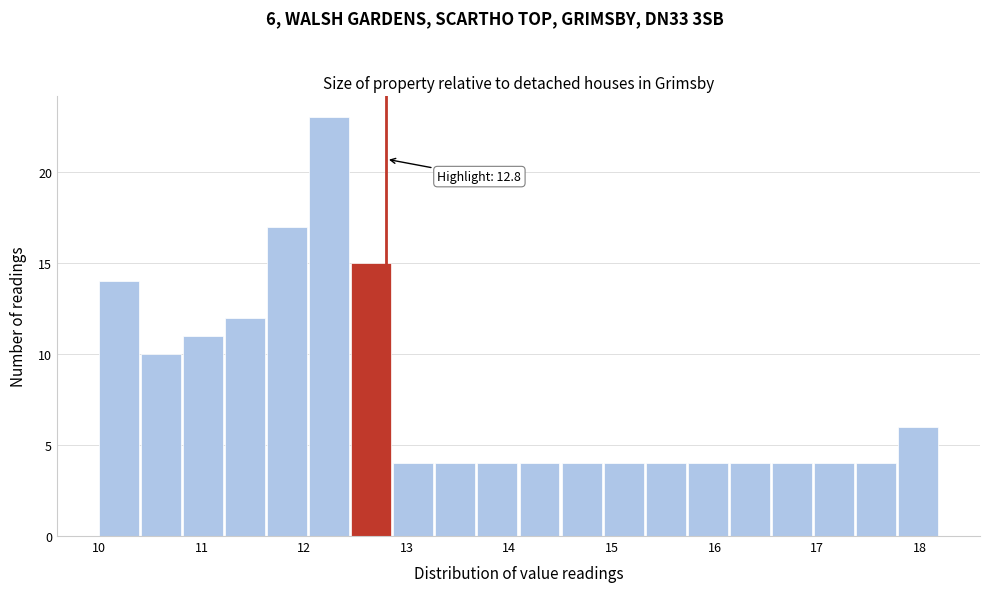

Which range on the x-axis has the tallest bar?

12.05 to 12.46